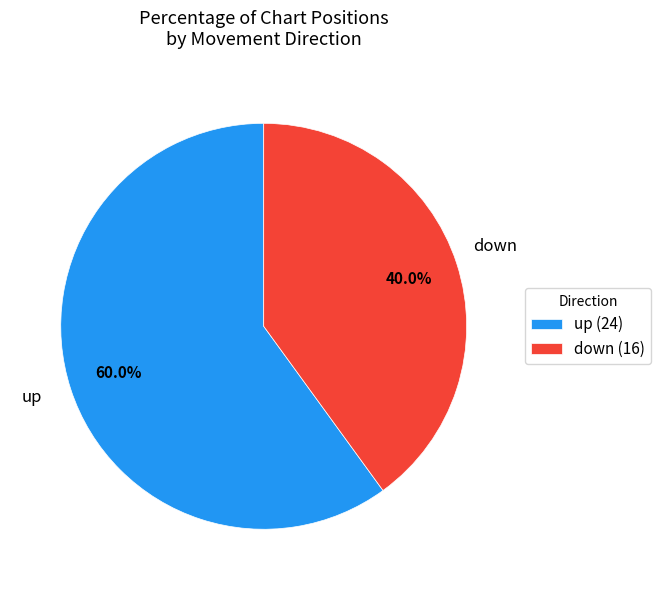

Which slice is the smallest?

down